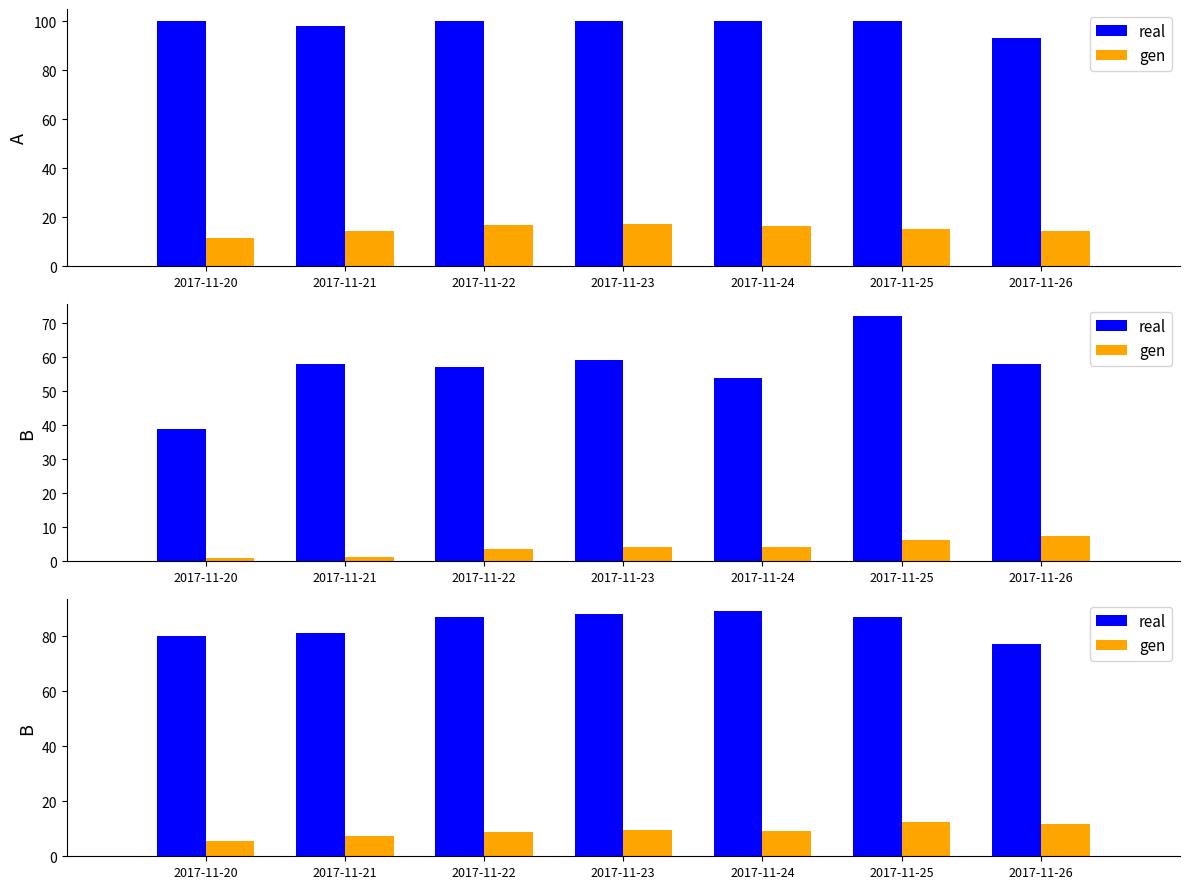

At how many categories does at least one series exceed 77?

6